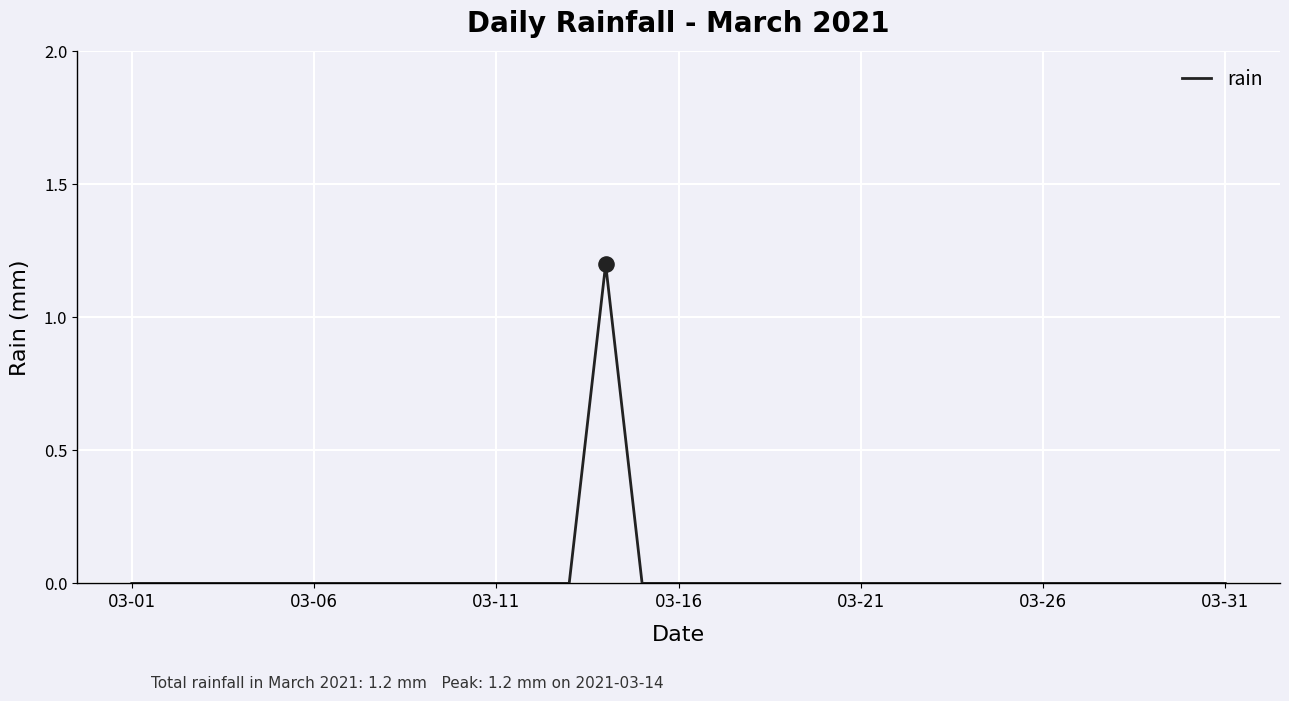

What is the difference between the maximum and minimum values?

1.2